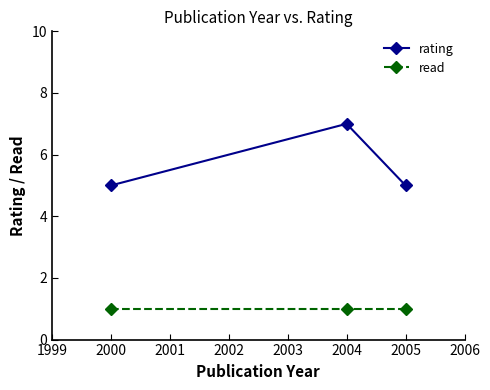

List the series in order of their overall mean, highest first.

rating, read